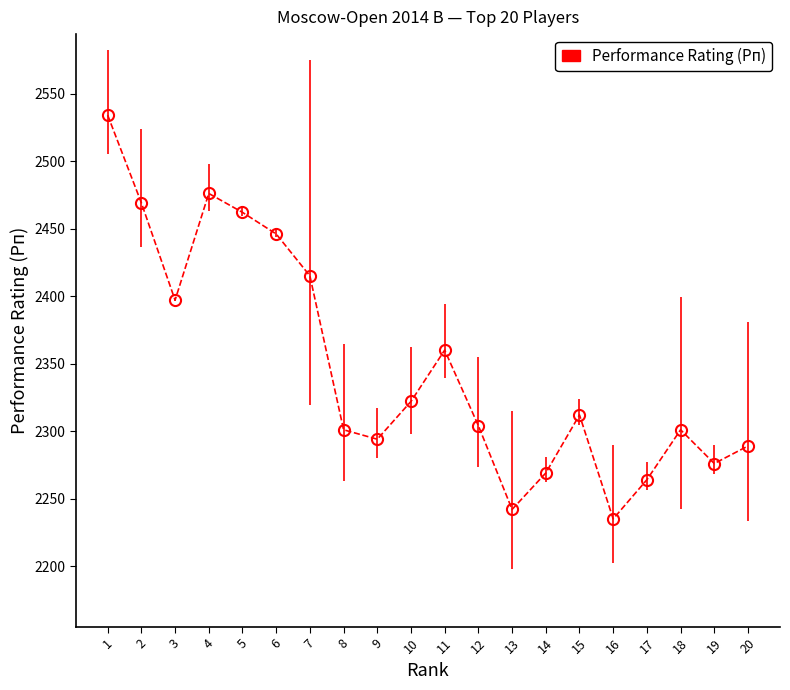

Reading right to left, what are all the values shown in this chart?

20=2289	19=2276	18=2301	17=2264	16=2235	15=2312	14=2269	13=2242	12=2304	11=2360	10=2322	9=2294	8=2301	7=2415	6=2446	5=2462	4=2476	3=2397	2=2469	1=2534